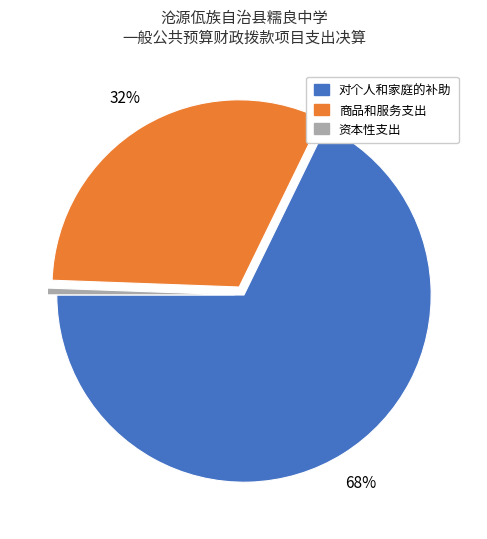

How many slices are in this pie chart?

3